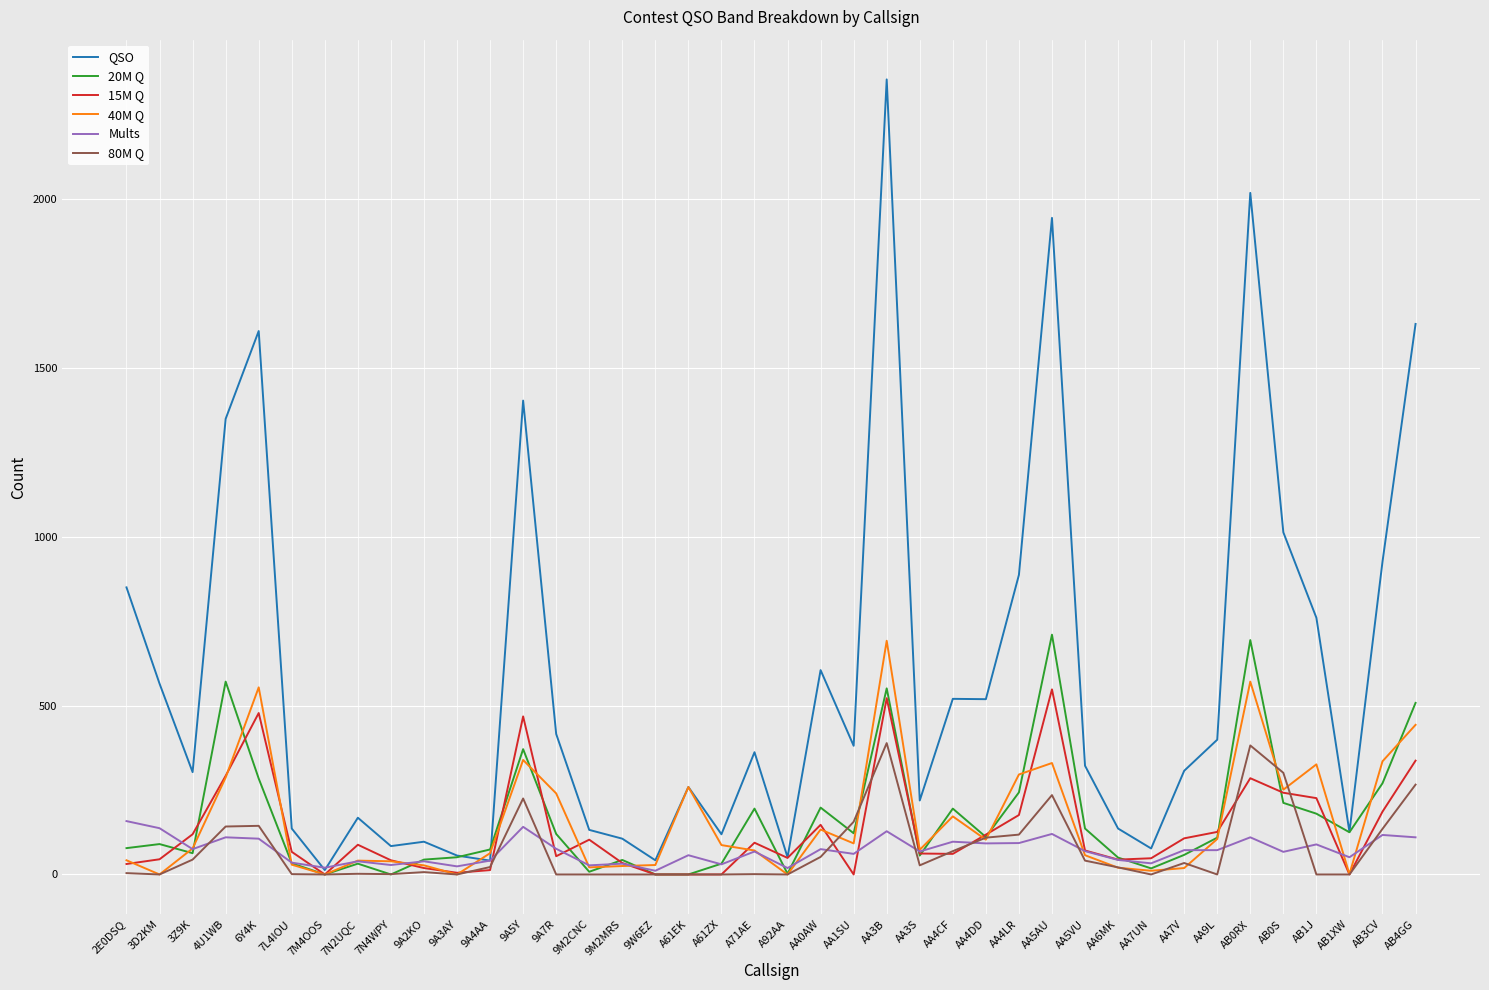

At which category is the sum across all series the highest?

AA3B